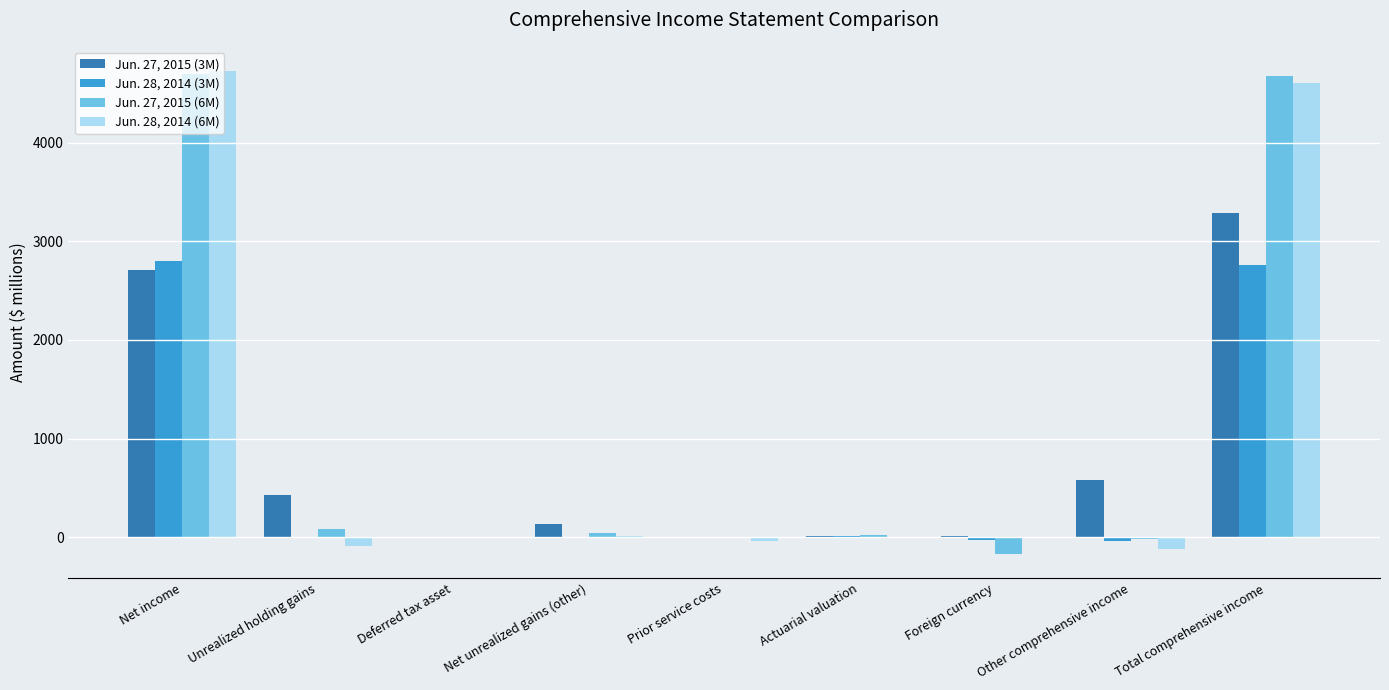

What are all the series names shown in the legend?

Jun. 27, 2015 (3M), Jun. 28, 2014 (3M), Jun. 27, 2015 (6M), Jun. 28, 2014 (6M)